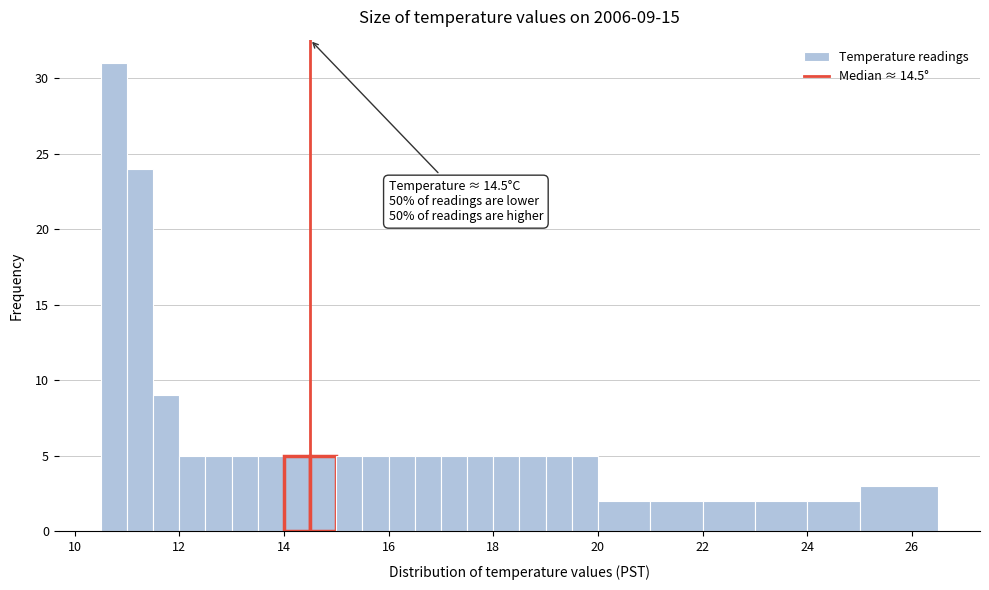

Around what value on the x-axis is the tallest bar? Give the approximate position of its centre, as read against the axis.

10.8